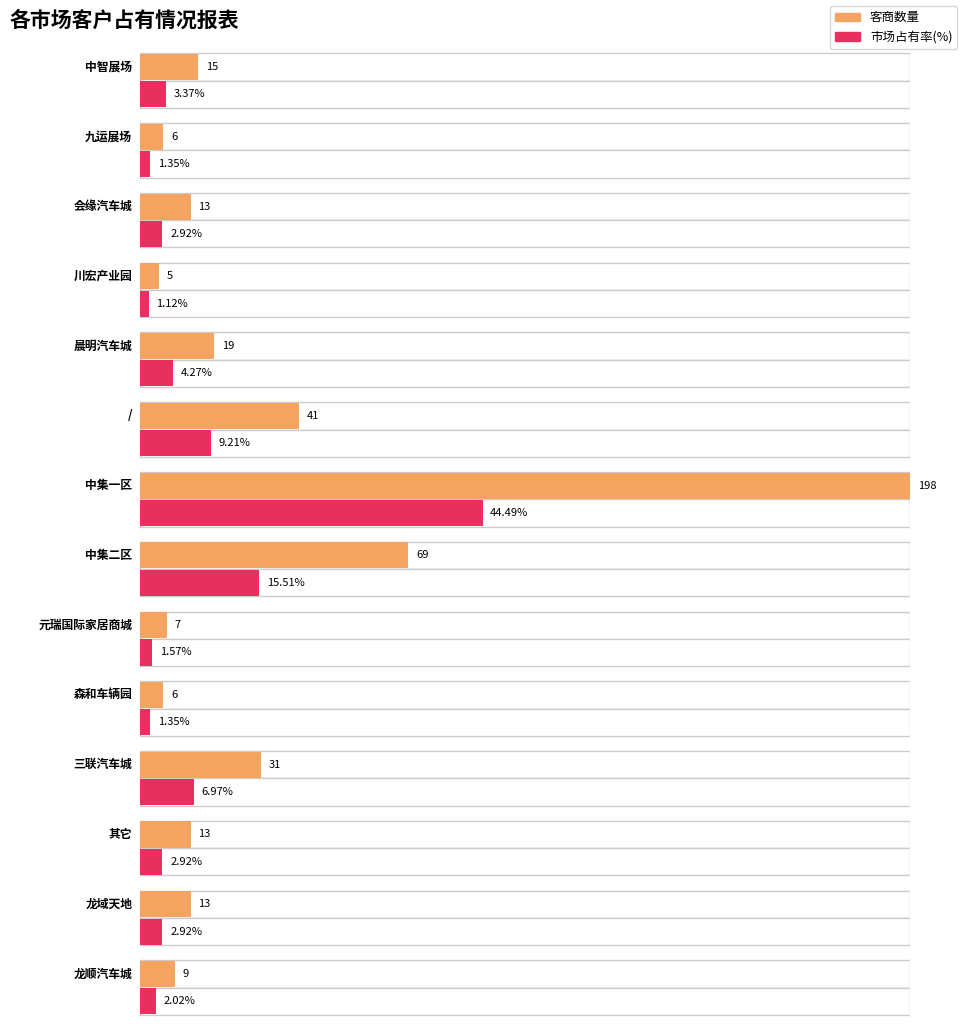

Which has a higher value, 川宏产业园 or 龙域天地?

龙域天地